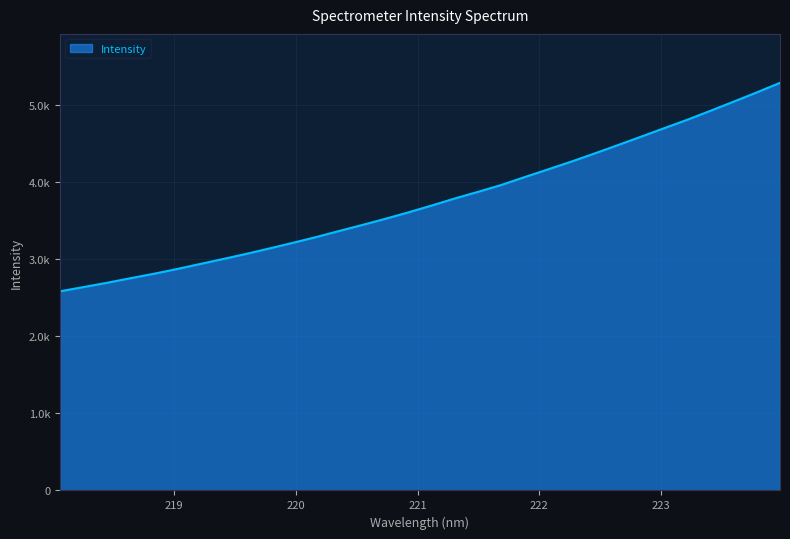

Reading left to right, transcribe all the data shown in this chart.

218.0596=2585.2	218.2508=2639.6	218.442=2694.5	218.6332=2753.3	218.8244=2810.8	219.0156=2872.4	219.2067=2938.0	219.3979=3003.7	219.589=3070.3	219.7801=3140.9	219.9712=3213.5	220.1623=3287.9	220.3533=3367.8	220.5444=3445.9	220.7354=3526.6	220.9264=3611.0	221.1174=3699.5	221.3083=3791.5	221.4993=3877.5	221.6902=3966.6	221.8812=4068.6	222.0721=4167.6	222.263=4268.5	222.4538=4373.8	222.6447=4481.8	222.8355=4591.6	223.0264=4702.4	223.2172=4811.9	223.408=4928.9	223.5987=5047.3	223.7895=5167.6	223.9802=5292.3